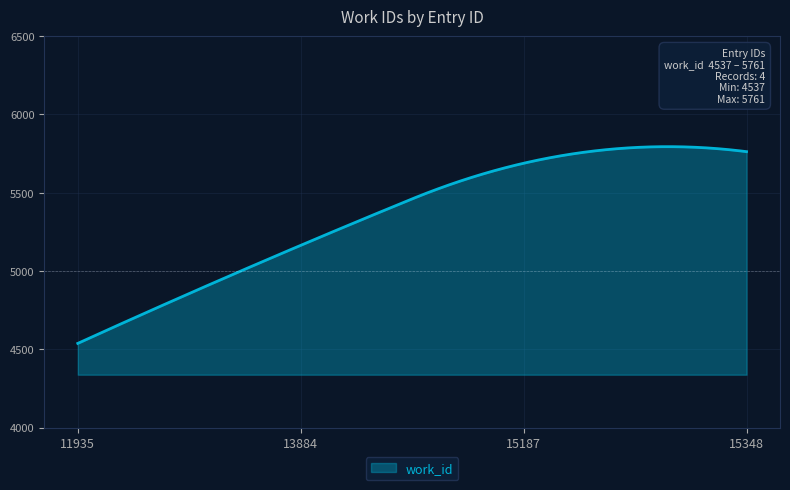

How many lines are shown in the chart?

1